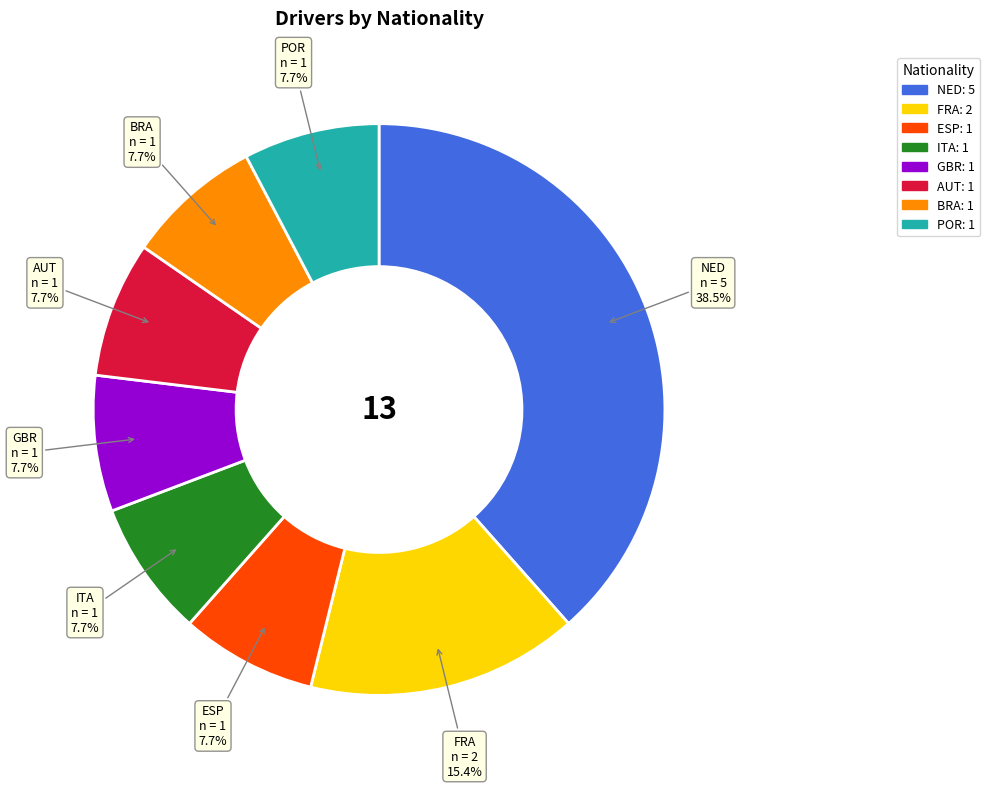

What percentage is the GBR slice, to the nearest percent?

8%